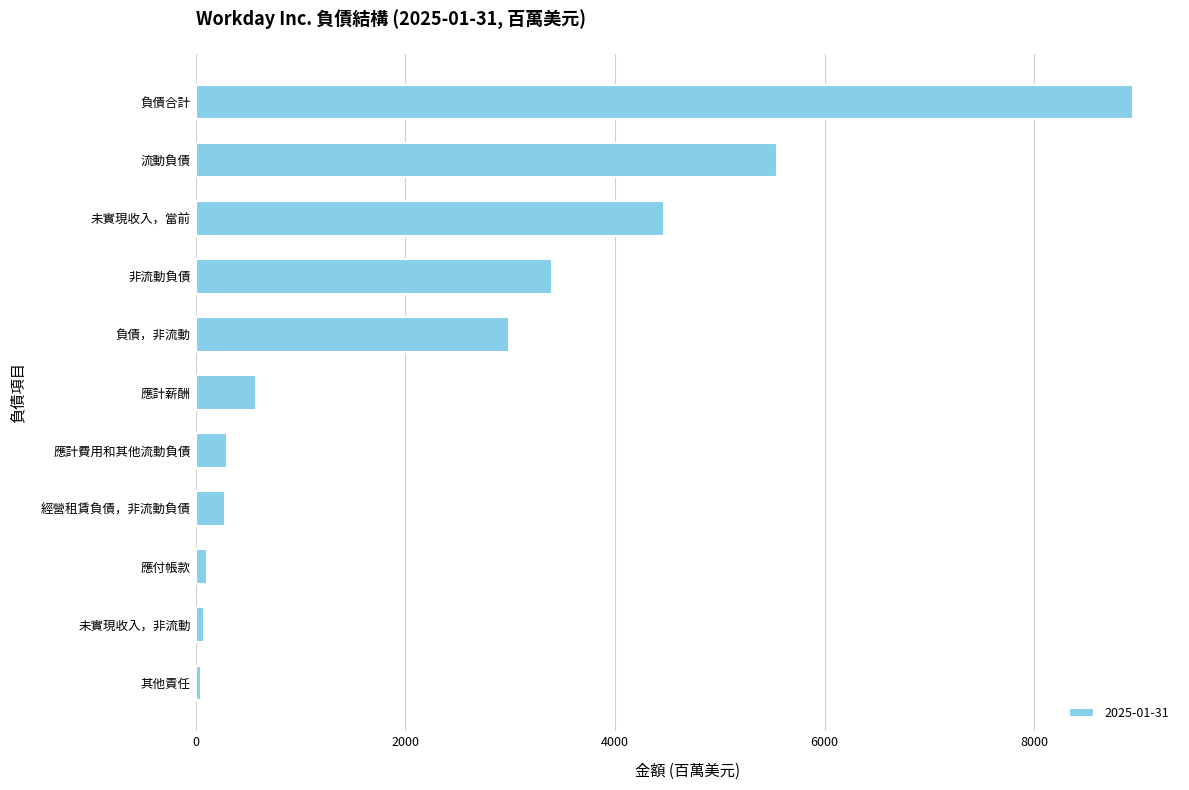

Which has a higher value, 負債合計 or 應付帳款?

負債合計